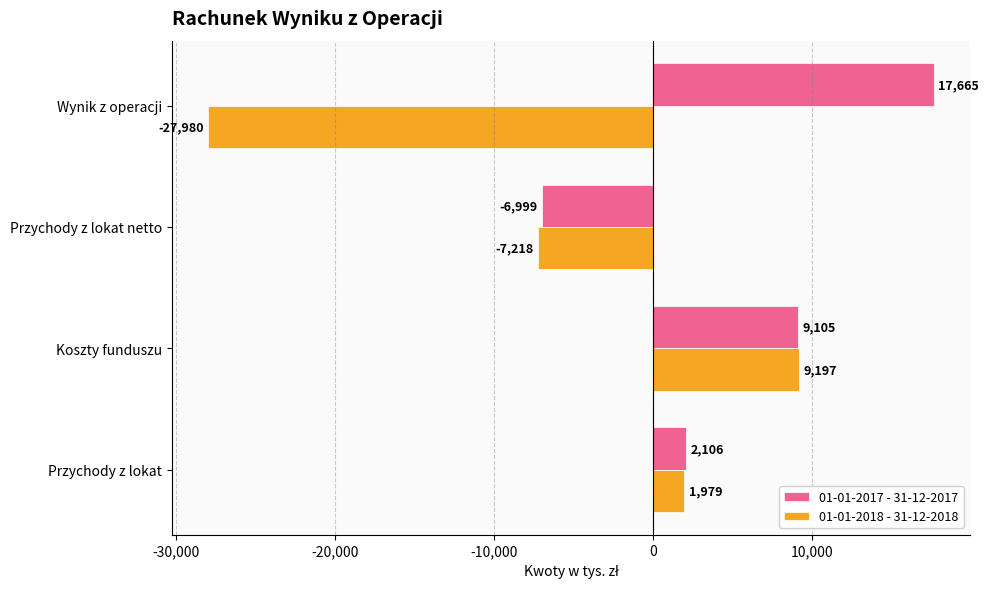

At which category is the sum across all series the highest?

Koszty funduszu